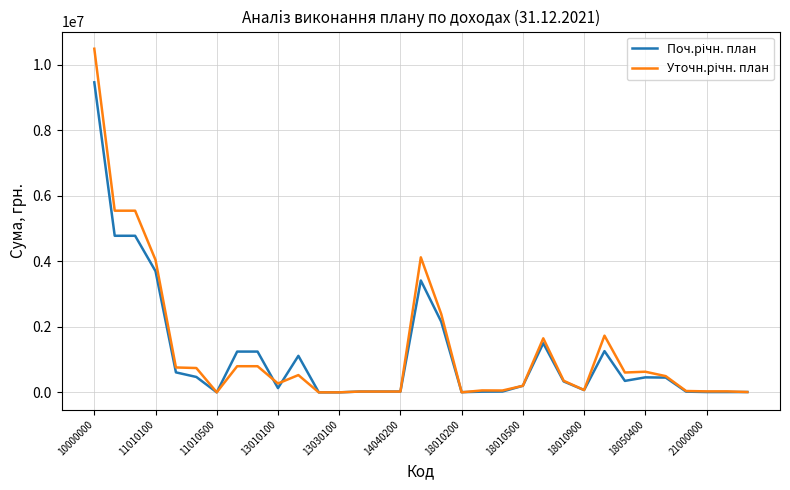

Count the number of data series in this chart.

2